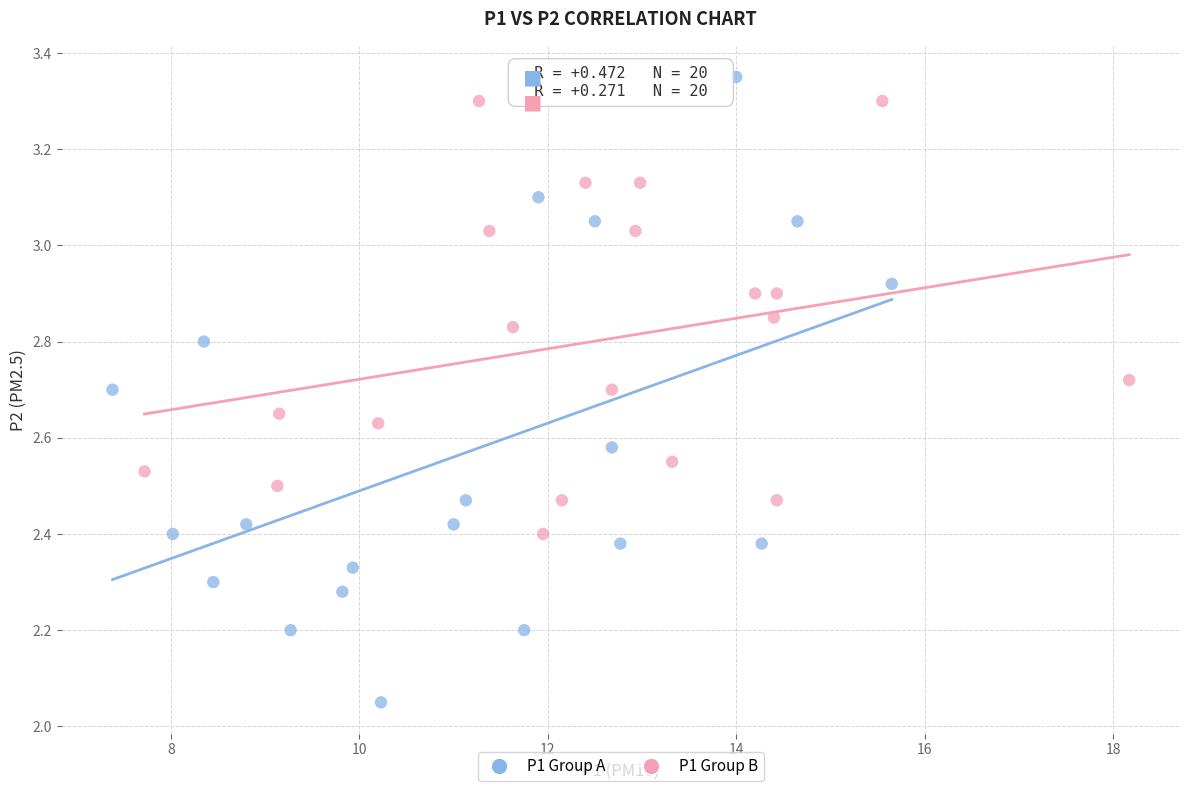

Which series reaches the maximum Y coordinate?

P1 Group A